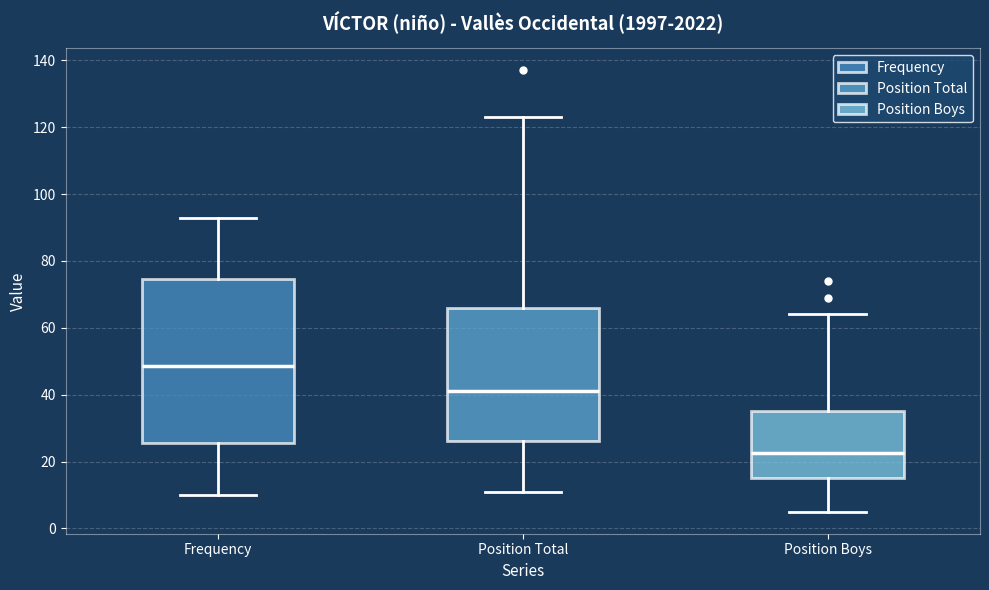

Reading left to right, transcribe this box plot: for each box, give where its median line is, the range the box spans, and where its two whiskers end, as read against the y-axis. The values are not printed on the chart, so give them approximately, as read against the axis.

Frequency: median 48, box 26 to 74, whiskers 10 to 94
Position Total: median 42, box 26 to 66, whiskers 12 to 124
Position Boys: median 22, box 16 to 36, whiskers 6 to 64